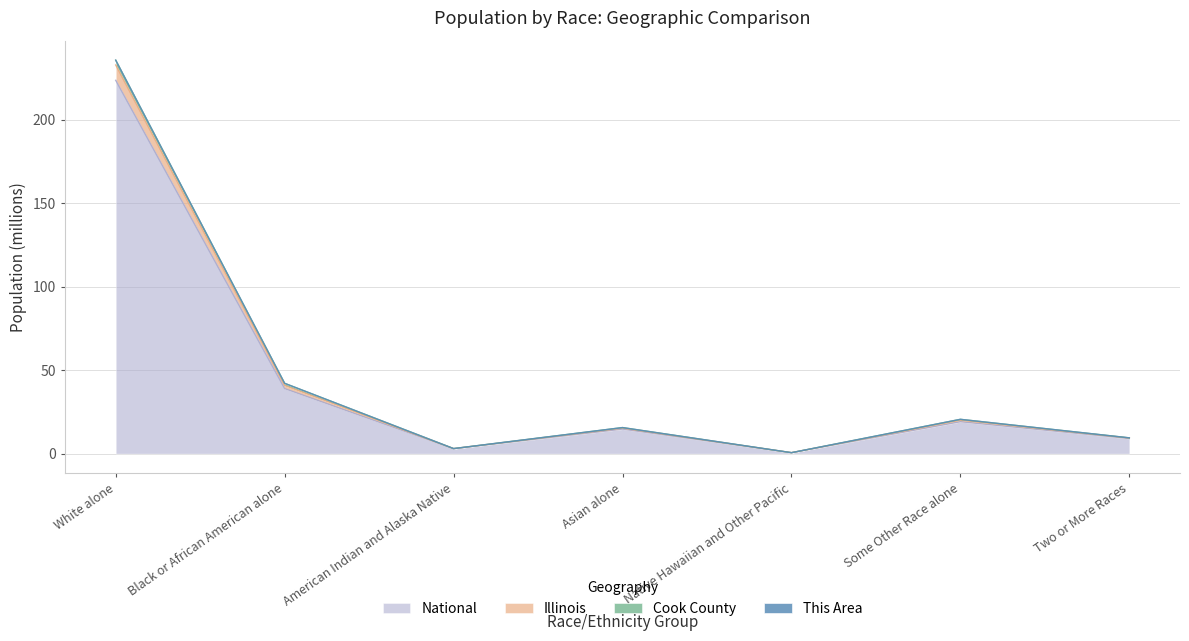

Between Two or More Races and Native Hawaiian and Other Pacific, which is larger?

Two or More Races